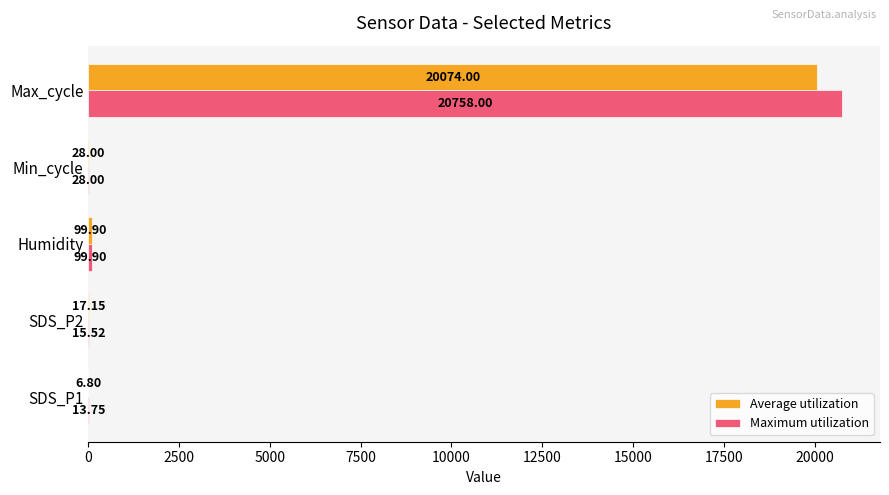

At which category is the sum across all series the highest?

Max_cycle